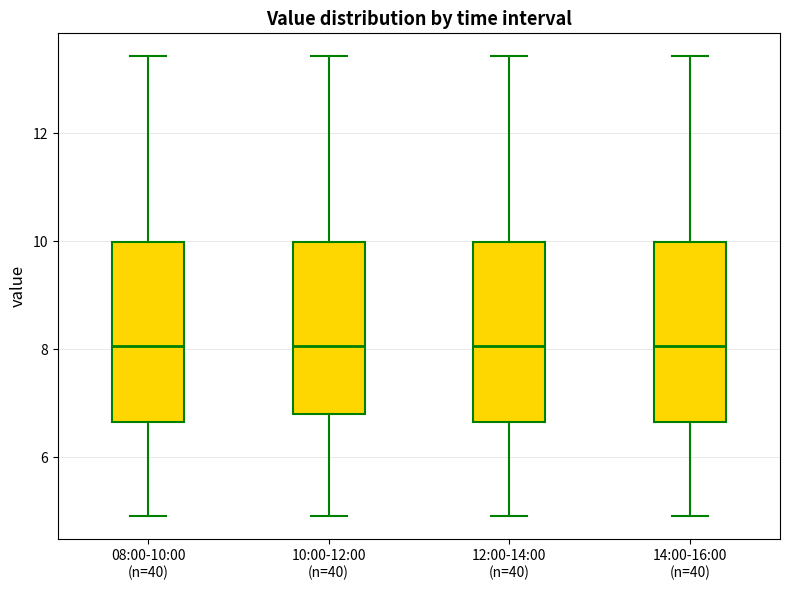

Where does the median line of the box for 10:00-12:00 (n=40) sit on the y-axis? The values are not printed on the chart, so give them approximately, as read against the axis.

8.0